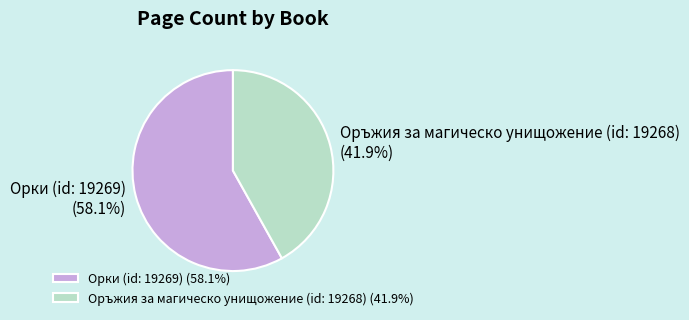

Is Орки (id: 19269) the majority of the pie?

Yes